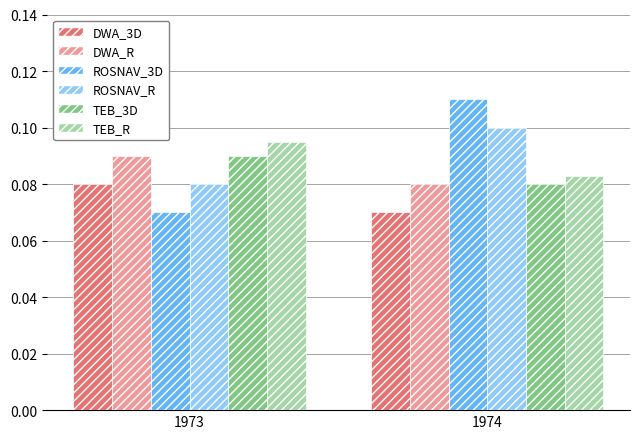

Which category has the highest value across all series?

1974